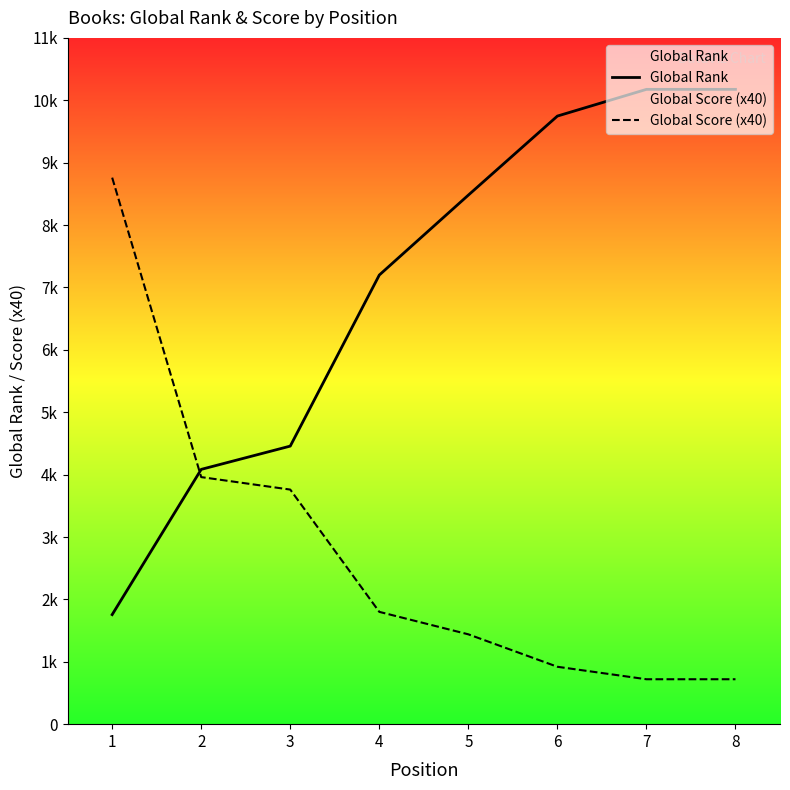

What is the difference between the Global Score (x40) values at 8 and 2?

3240